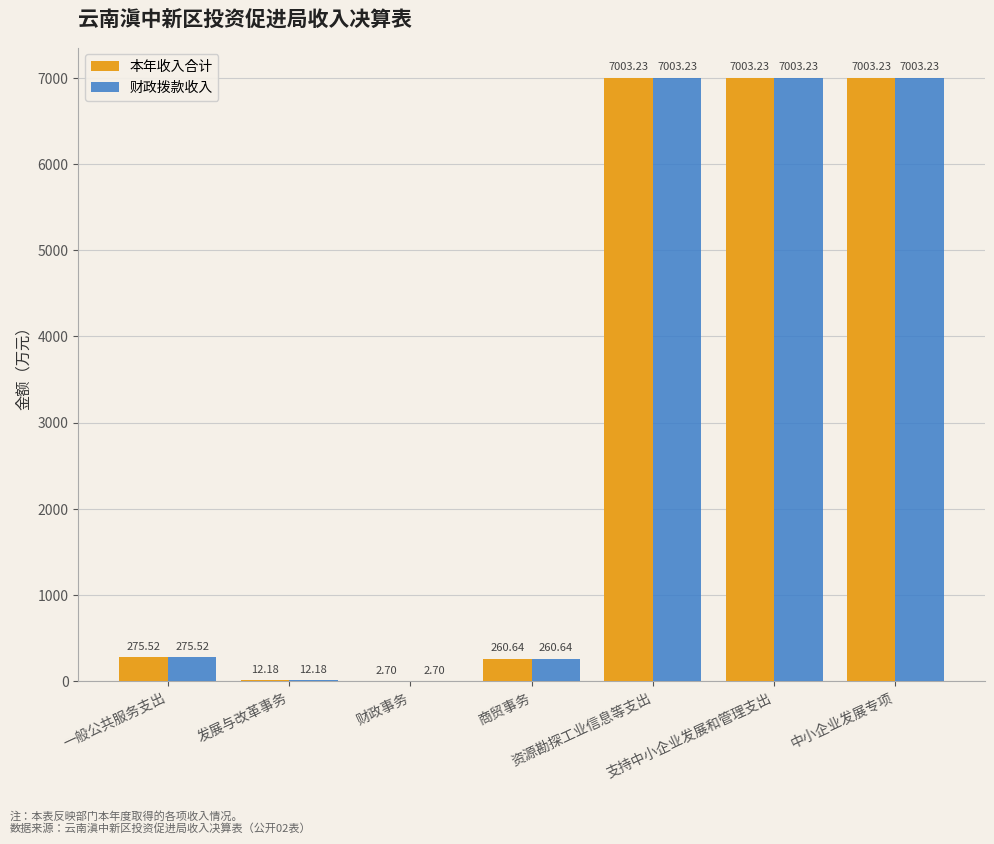

What is the difference between the second highest and minimum values in the 本年收入合计 series?

7000.5